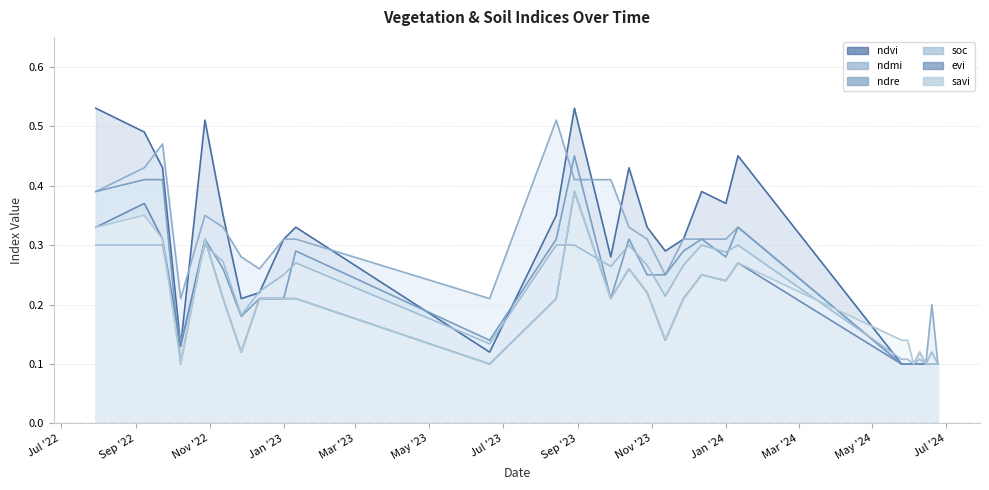

Is it true that ndre equals 0.1 at 19-06-2024?

True